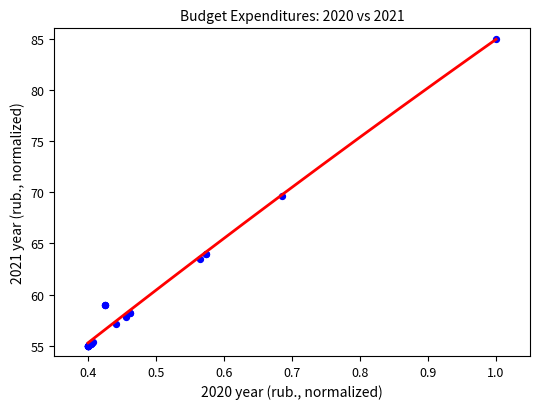

What Y value in the scatter plot is closest to 70?

69.7